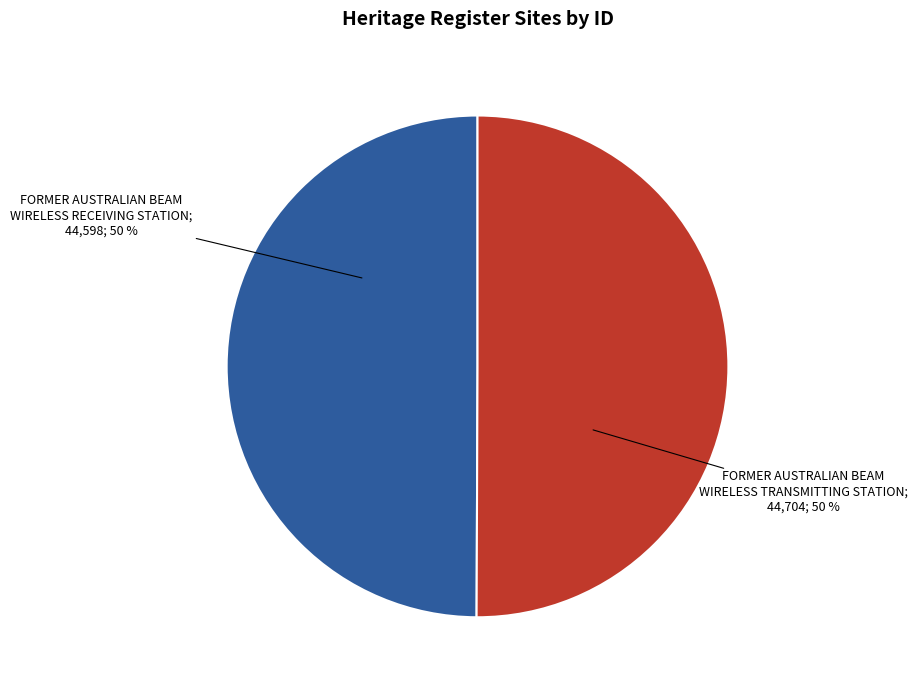

To the nearest percent, what is the average slice percentage?

50%